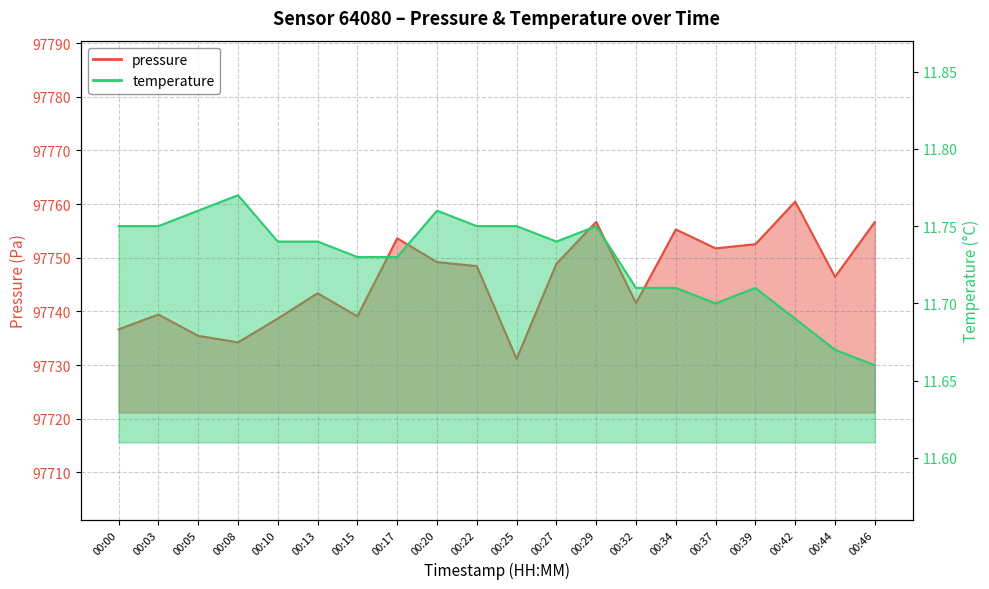

What are all the series names shown in the legend?

pressure, temperature